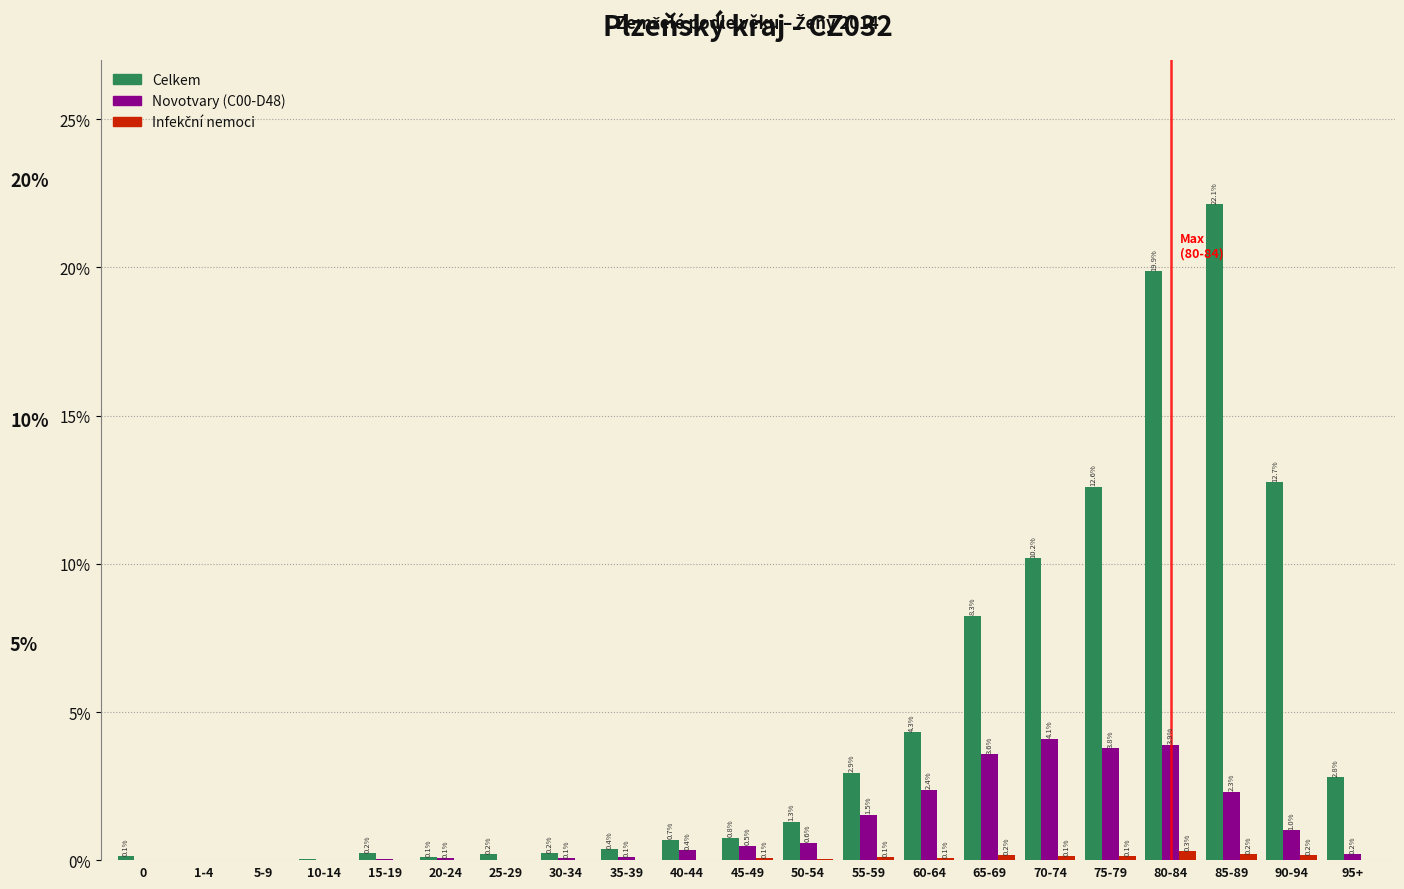

Which label corresponds to the largest value in the chart?

85-89